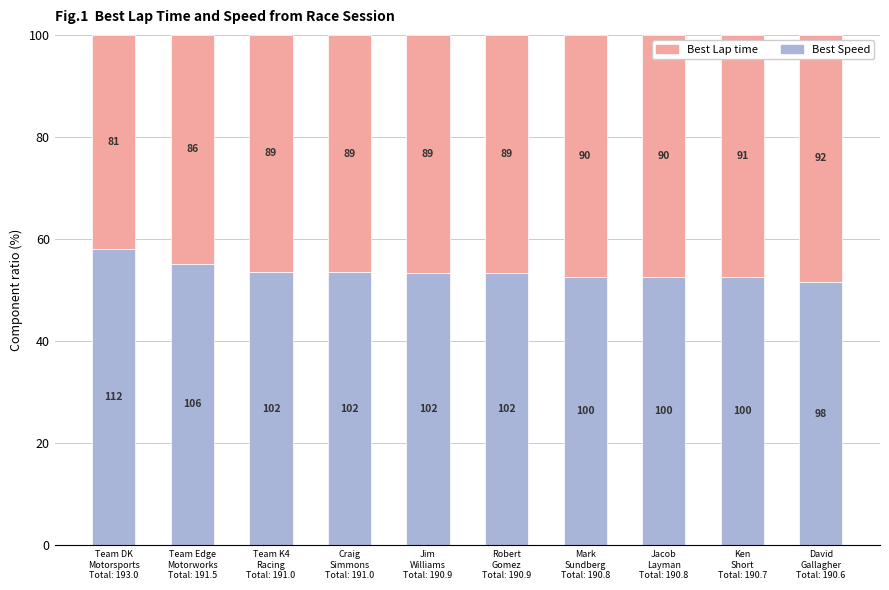

Where does the Best Lap time series first go above 46?

Team K4
Racing
Total: 191.0